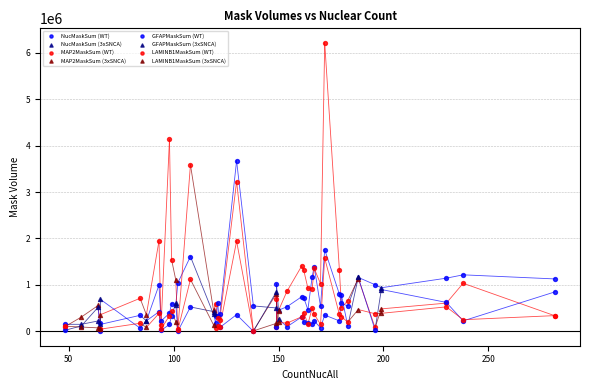

Which series contains the lowest Y value?

GFAPMaskSum